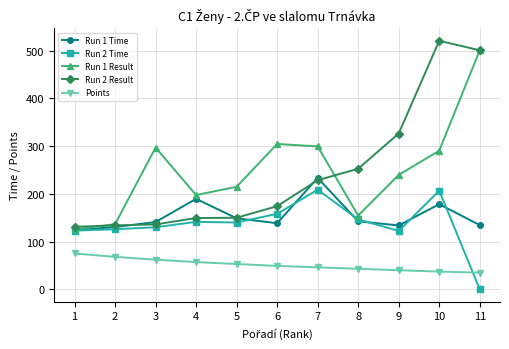

How many values in Run 2 Time are above zero?

10